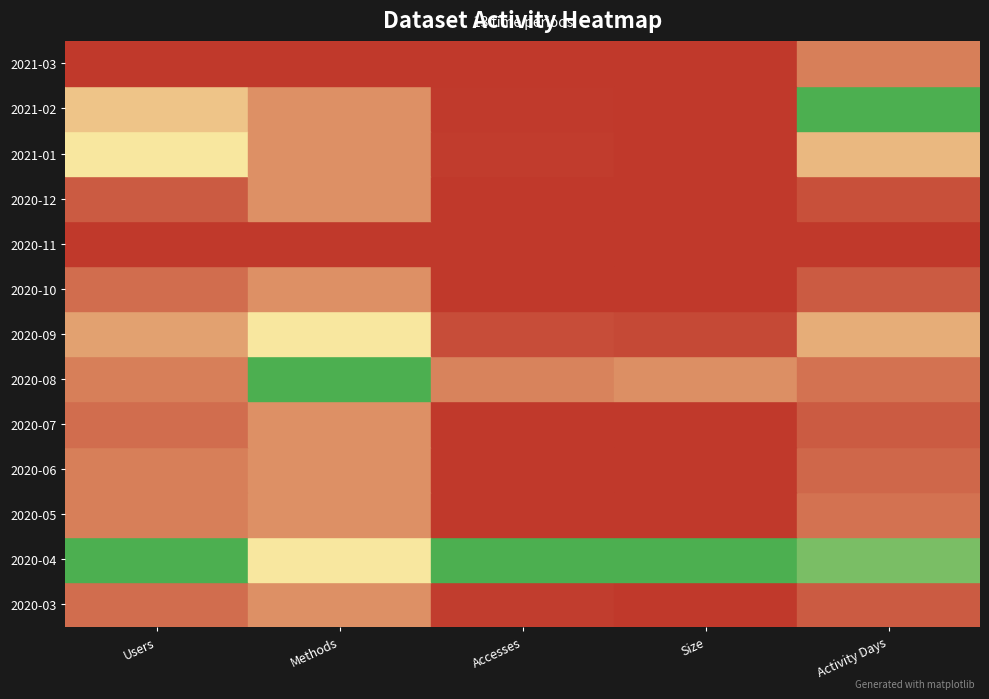

At 2020-06, list the series in order from largest to smallest.

2020-04, 2020-08, 2020-09, 2020-03, 2020-07, 2020-06, 2020-05, 2021-02, 2021-01, 2020-10, 2020-12, 2021-03, 2020-11